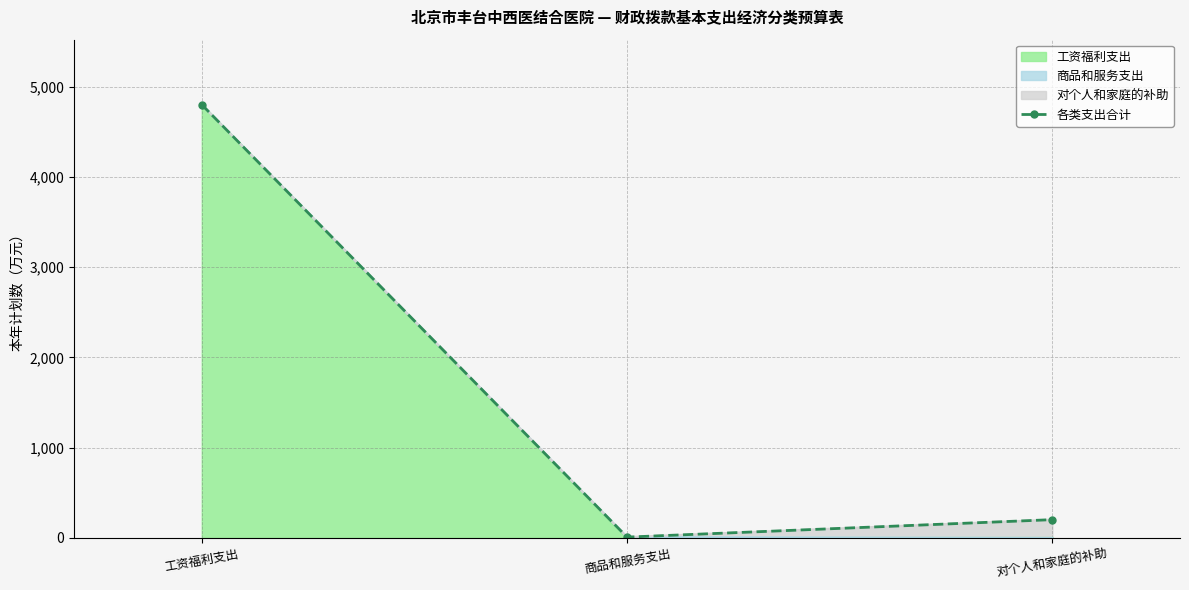

Rank the categories by value from lowest to highest.

商品和服务支出, 对个人和家庭的补助, 工资福利支出